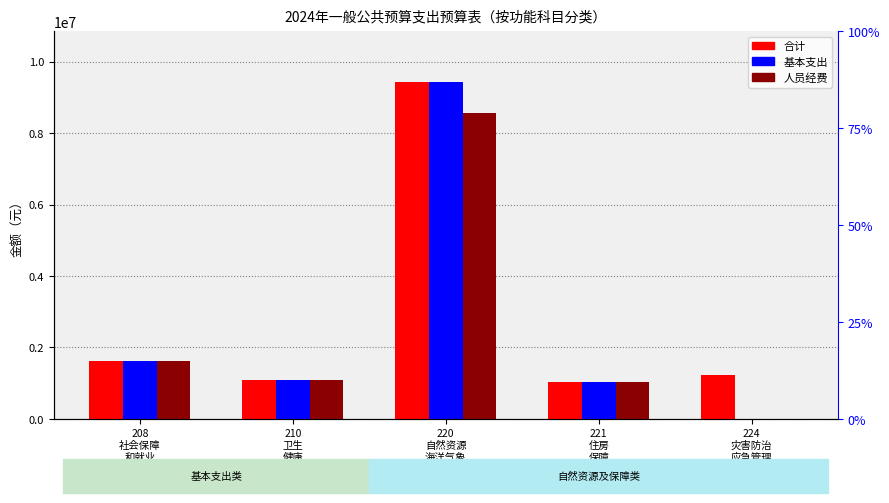

What position from the right is 220
自然资源
海洋气象?

3